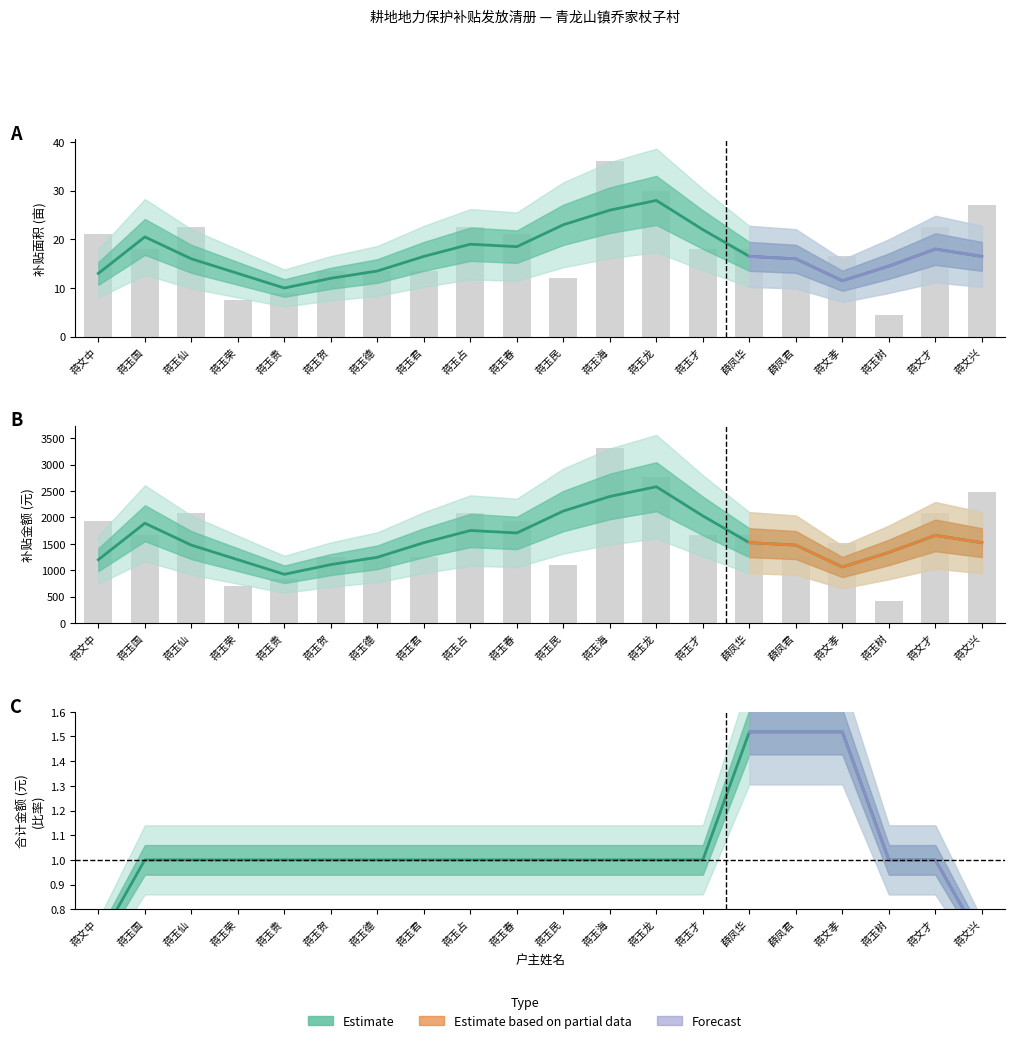

At how many categories does at least one series exceed 2168?

2